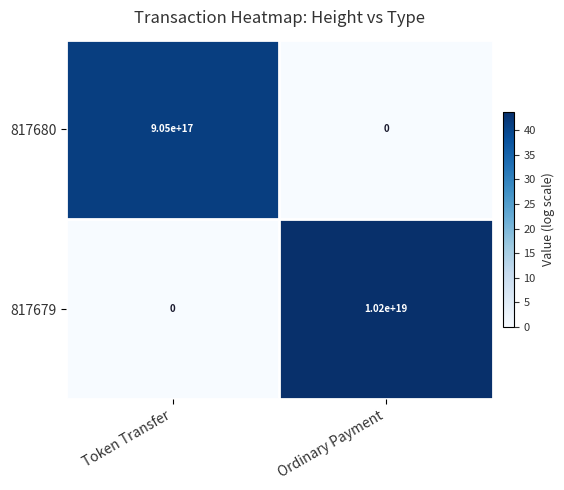

Which series has the largest range (max minus min)?

817679